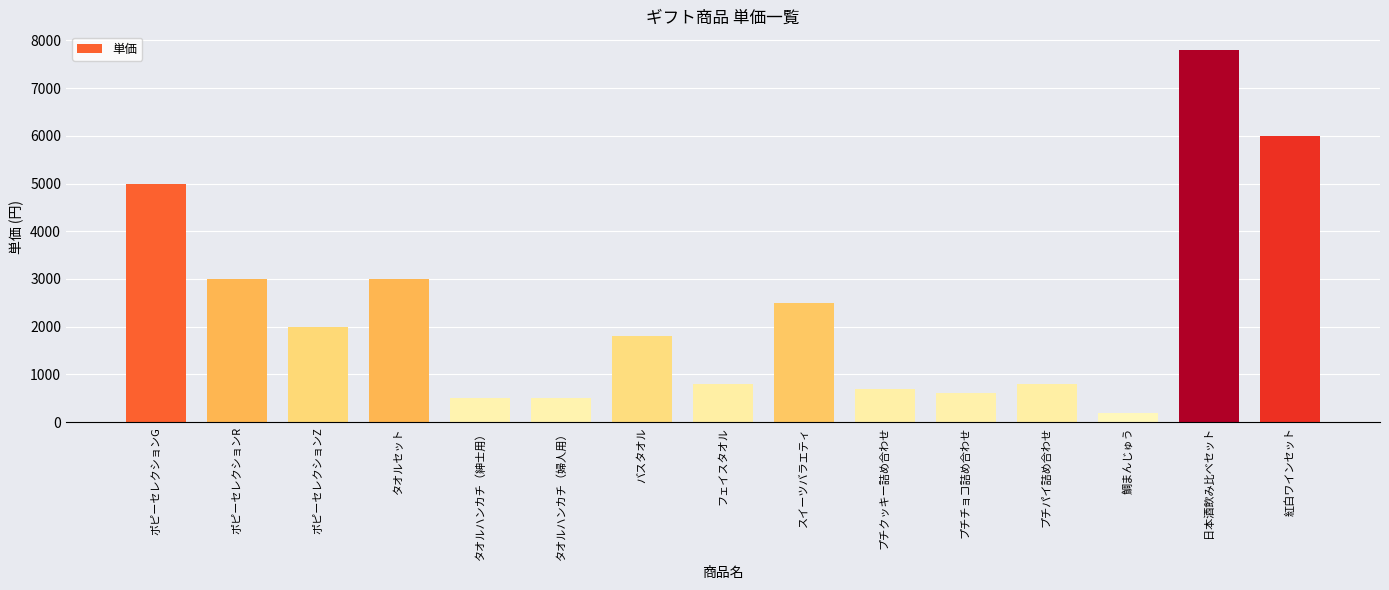

What is the difference between the second highest and second lowest values?

5500